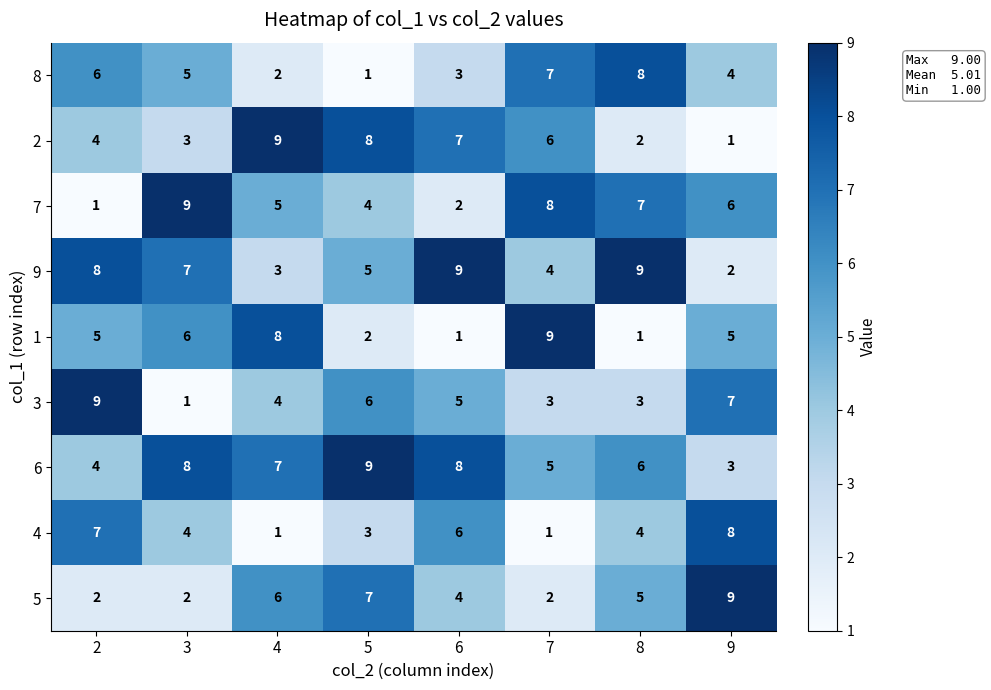

What is the average value of the 6 series?

6